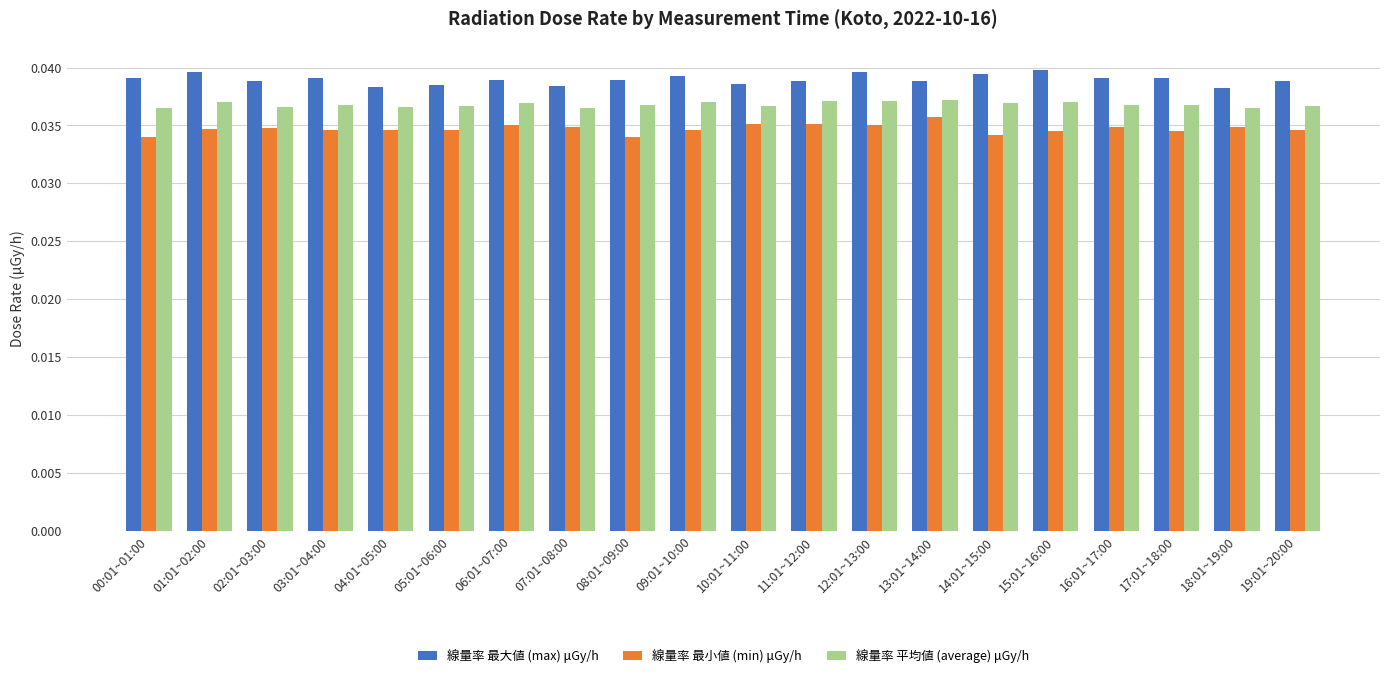

What is the label of the 15th bar from the left?

14:01~15:00